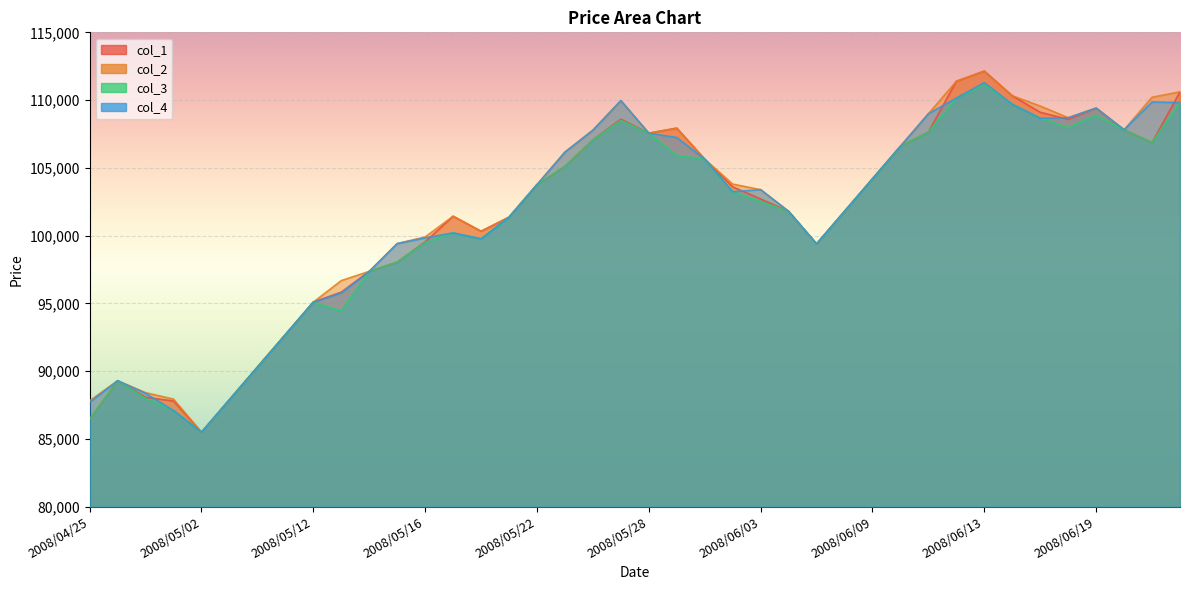

Is it true that col_2 equals 19642 at 2008/05/12?

False